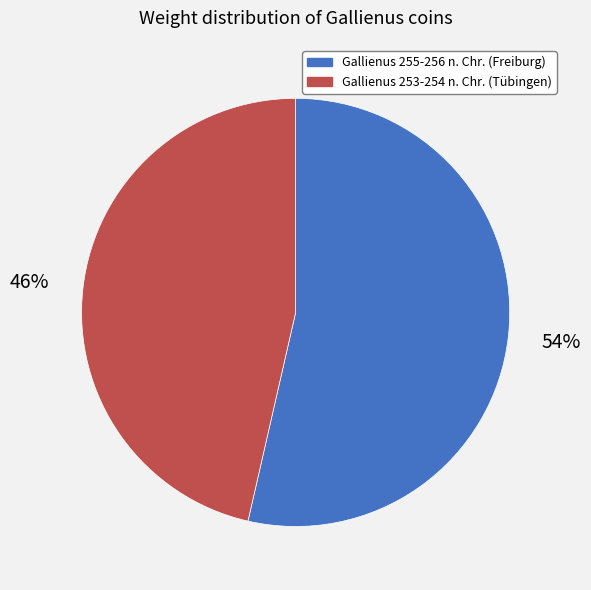

Is the sum of Gallienus 253-254 n. Chr. (Tübingen) and Gallienus 255-256 n. Chr. (Freiburg) greater than half?

Yes